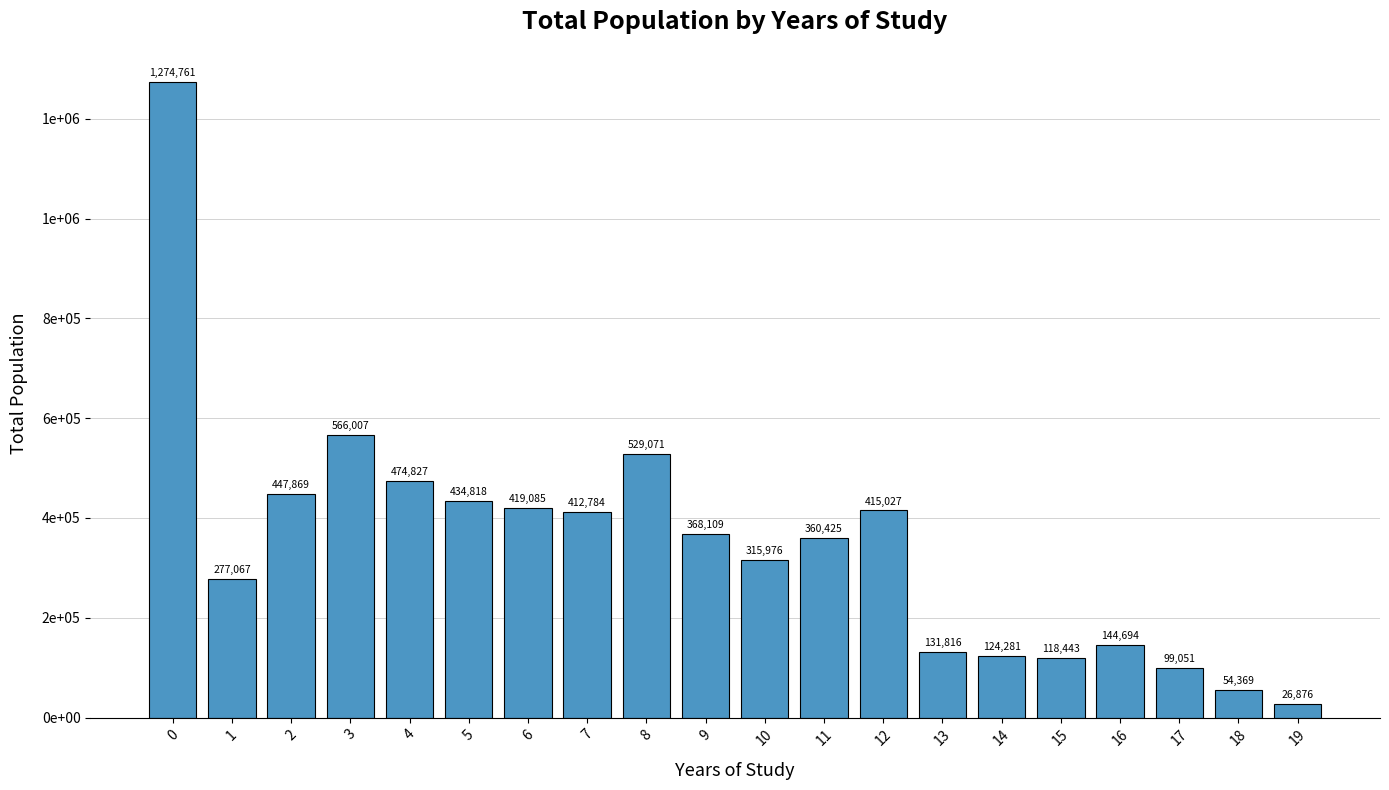

What is the greatest value displayed?

1274761